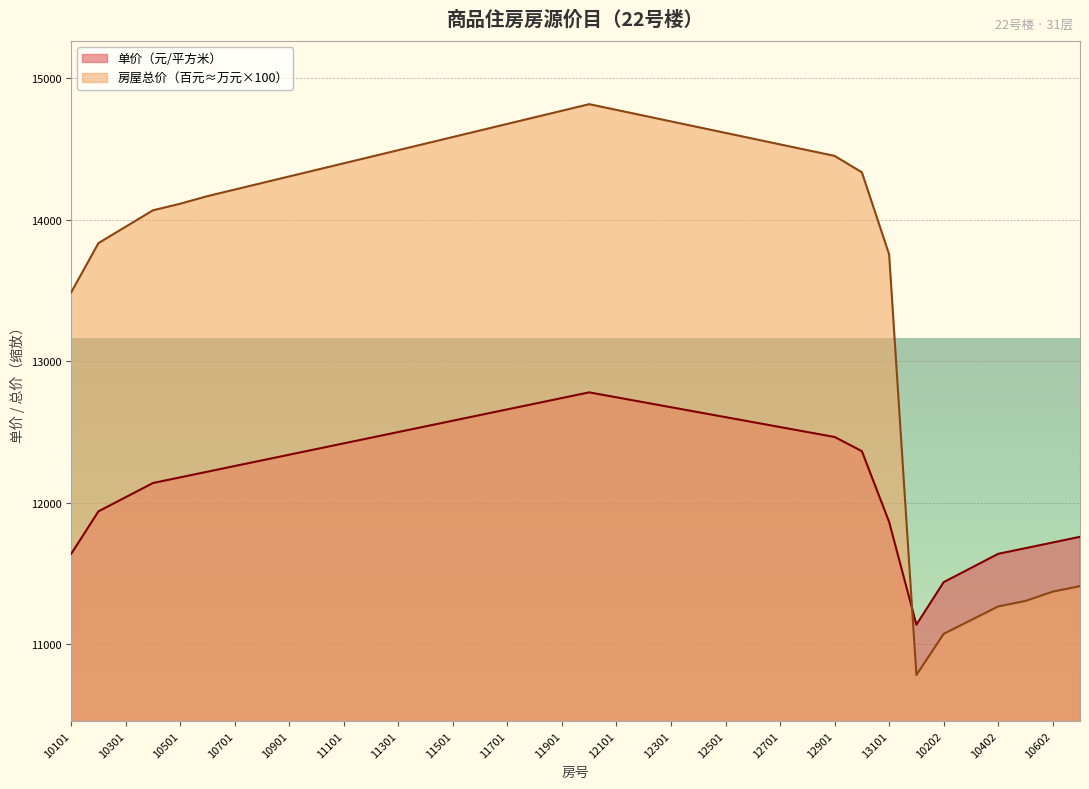

Reading left to right, what are all the values shown in this chart?

单价（元/平方米）: 10101=11640.0	10201=11940.0	10301=12040.0	10401=12140.0	10501=12180.0	10601=12220.0	10701=12260.0	10801=12300.0	10901=12340.0	11001=12380.0	11101=12420.0	11201=12460.0	11301=12500.0	11401=12540.0	11501=12580.0	11601=12620.0	11701=12660.0	11801=12700.0	11901=12740.0	12001=12780.0	12101=12745.0	12201=12710.0	12301=12675.0	12401=12640.0	12501=12605.0	12601=12570.0	12701=12535.0	12801=12500.0	12901=12465.0	13001=12365.0	13101=11865.0	10102=11140.0	10202=11440.0	10302=11540.0	10402=11640.0	10502=11680.0	10602=11720.0	10702=11760.0
房屋总价（万元）: 10101=13486.1	10201=13833.7	10301=13949.5	10401=14065.4	10501=14111.8	10601=14165.4	10701=14211.8	10801=14258.2	10901=14304.5	11001=14350.9	11101=14397.3	11201=14443.6	11301=14490.0	11401=14536.4	11501=14582.7	11601=14629.1	11701=14675.5	11801=14721.8	11901=14768.2	12001=14814.6	12101=14774.0	12201=14733.4	12301=14692.9	12401=14652.3	12501=14611.7	12601=14571.1	12701=14530.6	12801=14490.0	12901=14449.4	13001=14333.5	13101=13753.9	10102=10784.6	10202=11075.1	10302=11171.9	10402=11268.7	10502=11307.4	10602=11373.1	10702=11411.9